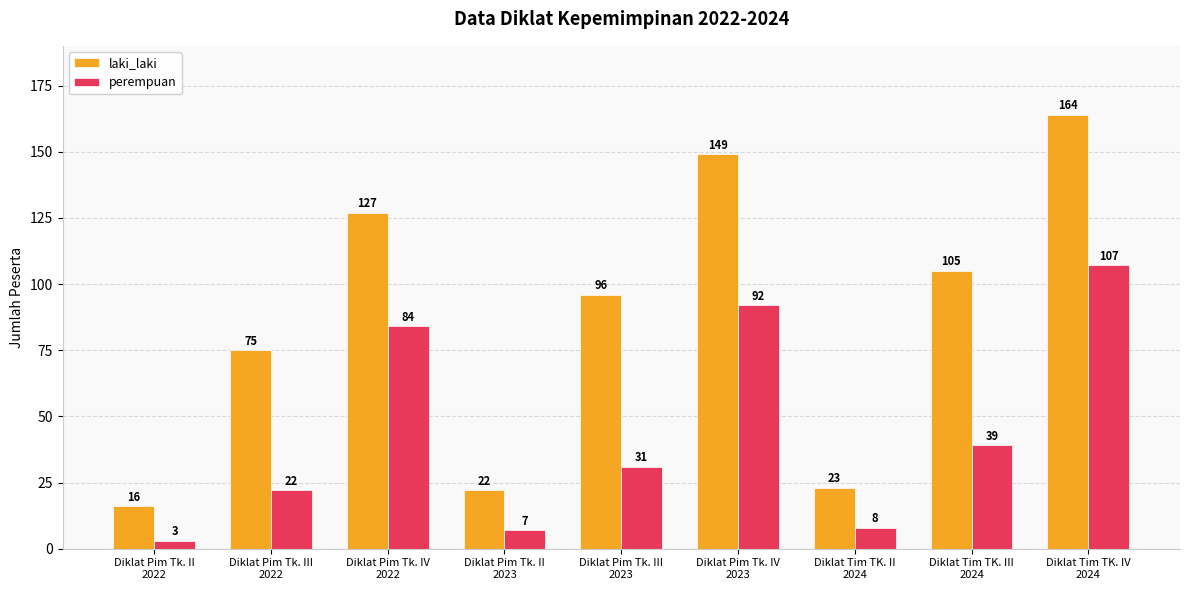

Rank the series at Diklat Pim Tk. III
2023 from highest to lowest value.

laki_laki, perempuan